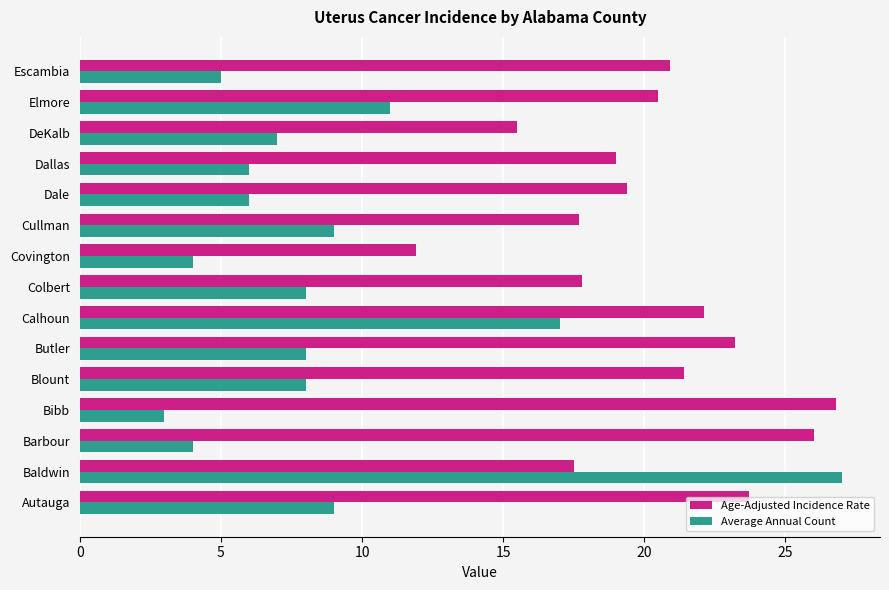

What is the approximate value of Average Annual Count at Cullman?

9.0